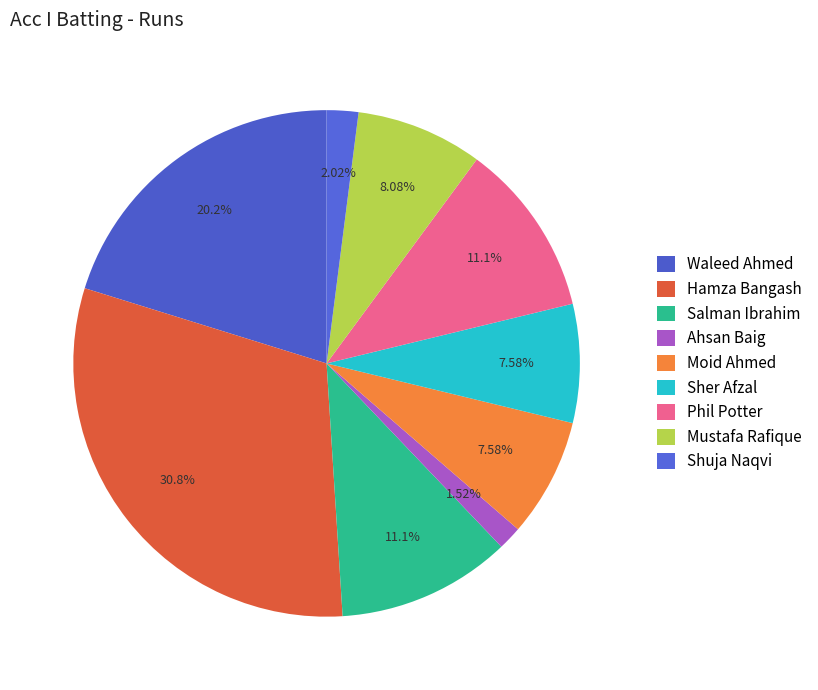

Do Waleed Ahmed and Hamza Bangash together represent more than half of the pie?

Yes